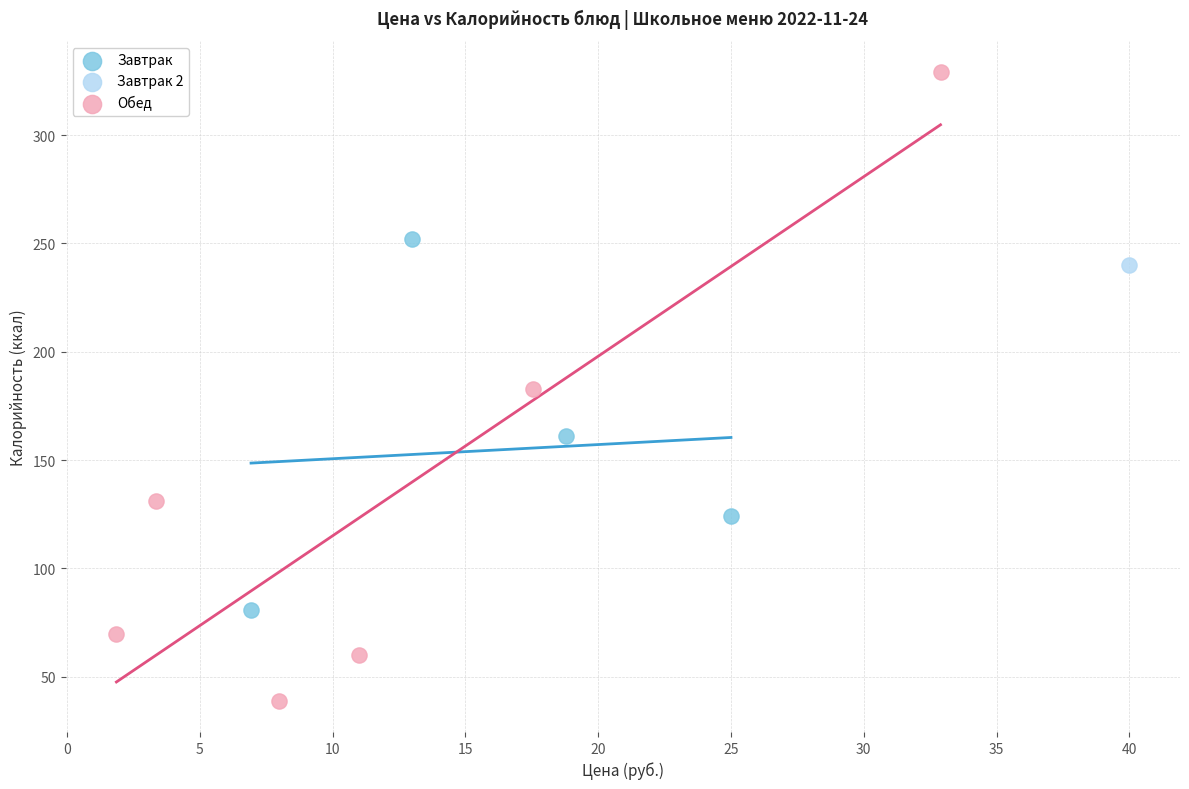

What are all the series names shown in the legend?

Завтрак, Завтрак 2, Обед